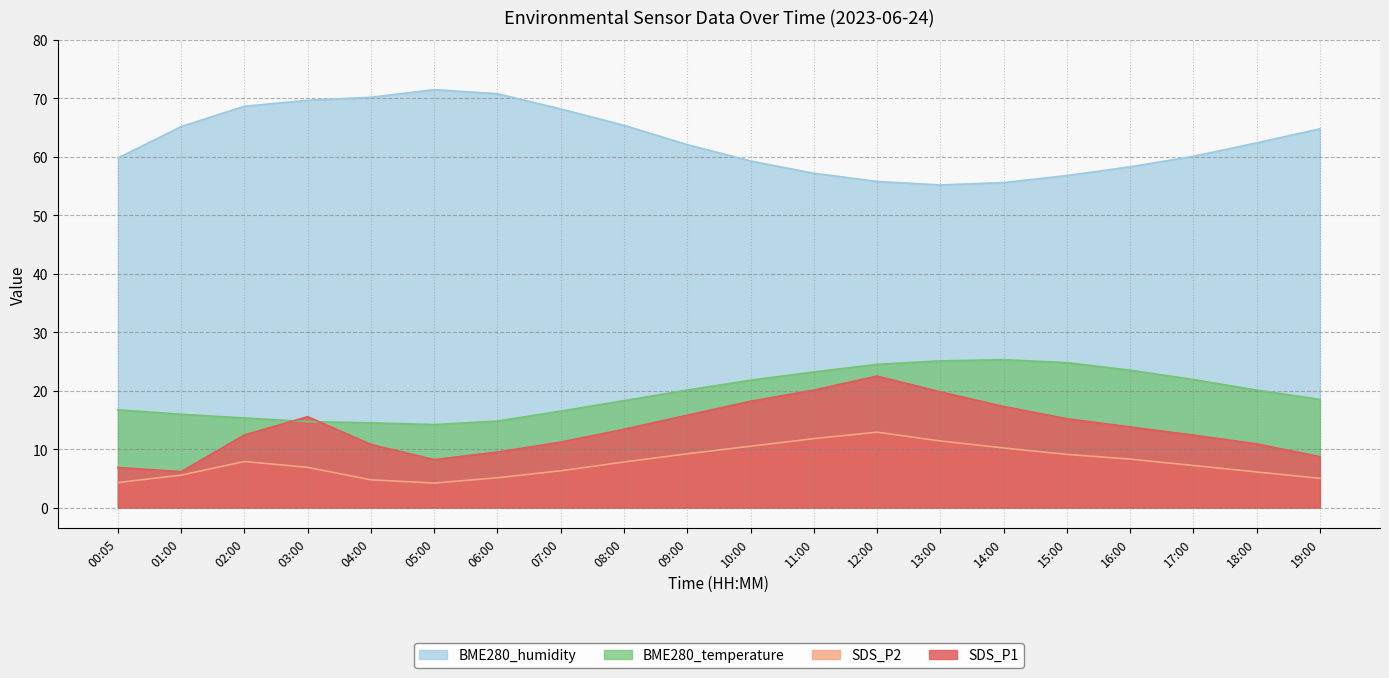

At 08:00, list the series in order from largest to smallest.

BME280_humidity, BME280_temperature, SDS_P1, SDS_P2